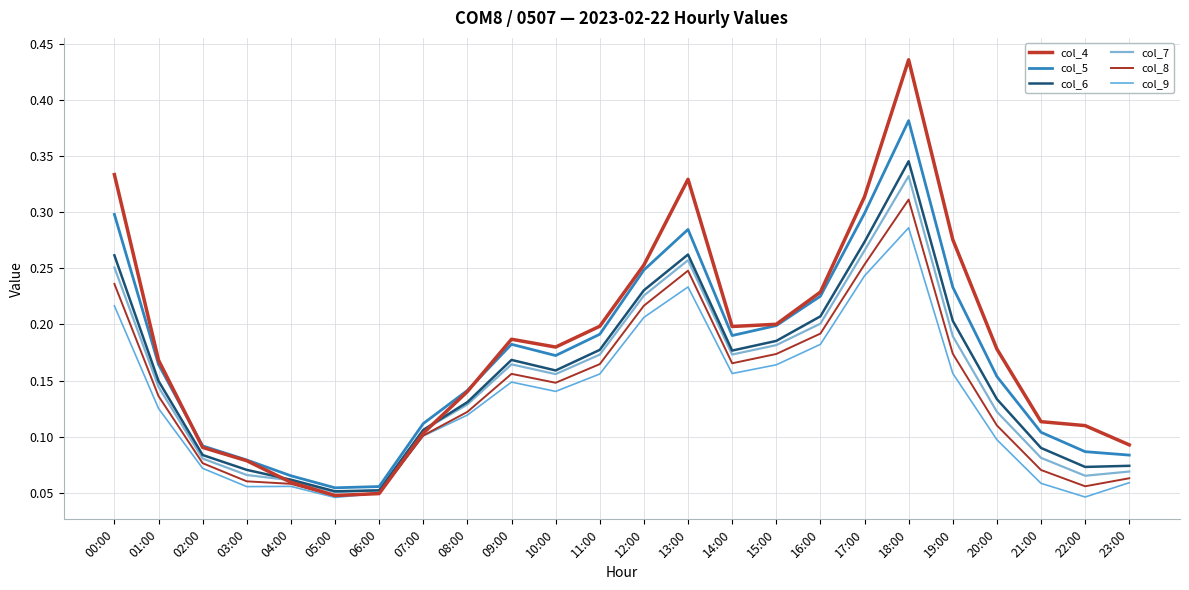

Which series has the largest total across all categories?

col_4